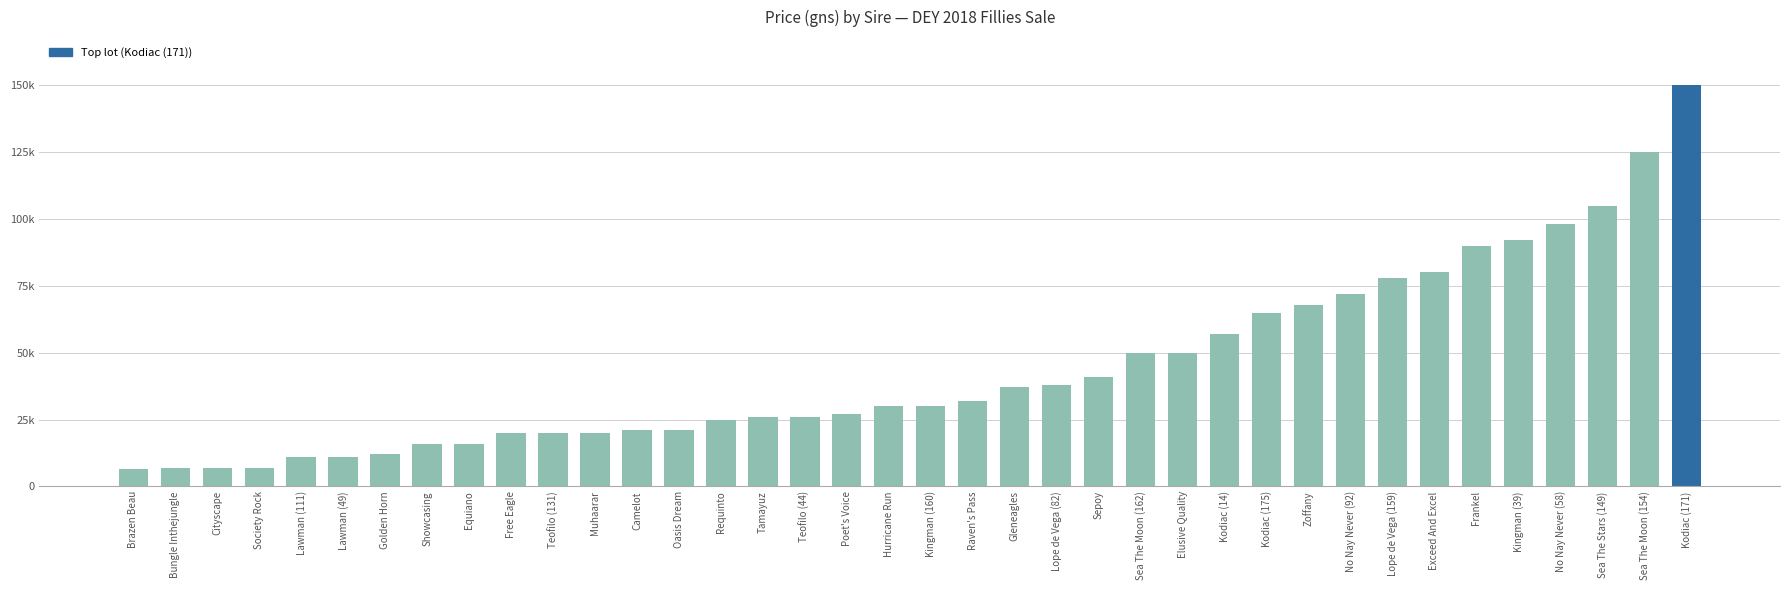

What is the label of the 29th bar from the right?

Free Eagle